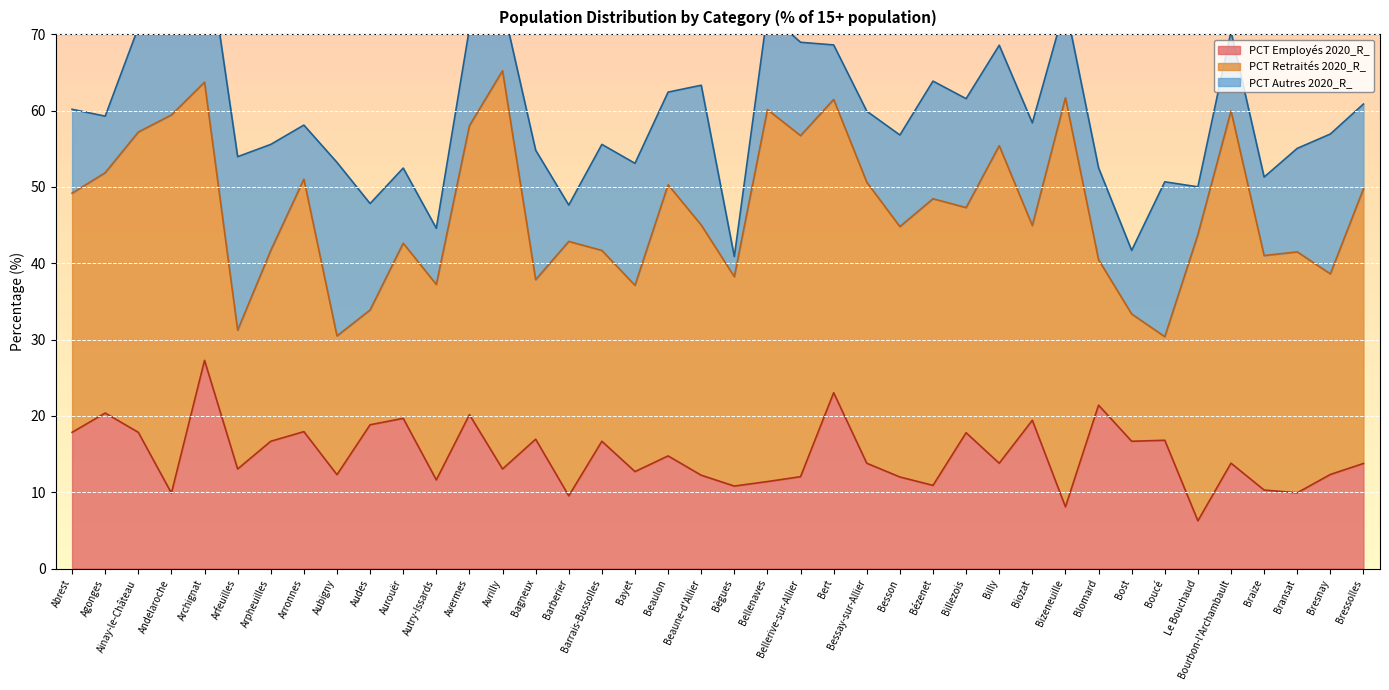

What is the label of the 24th point from the left?

Bert